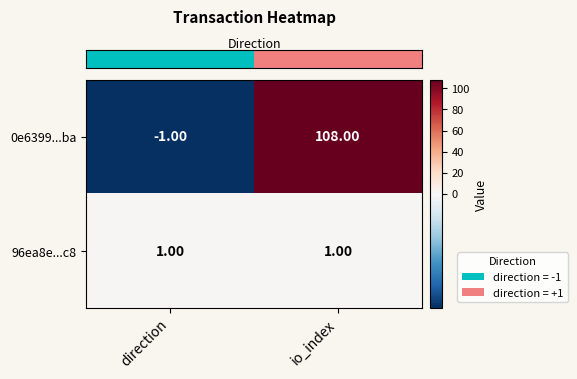

How many distinct data groups are displayed?

2